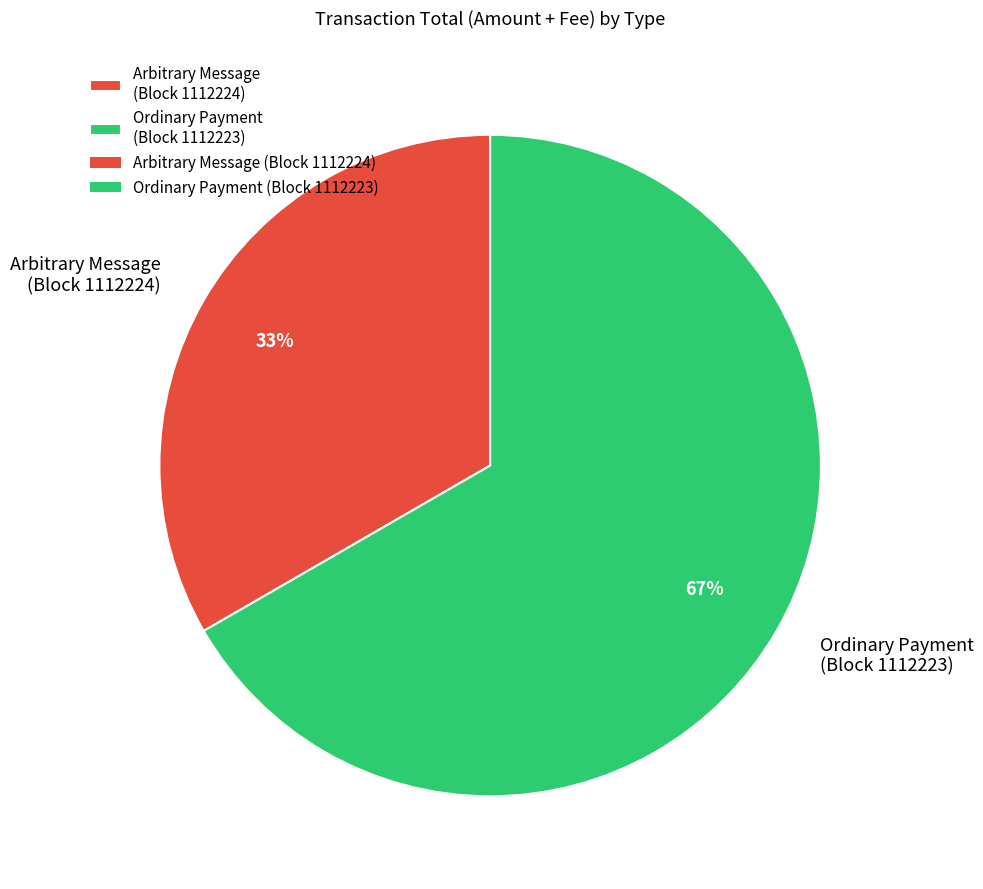

Count the number of slices in the pie.

2